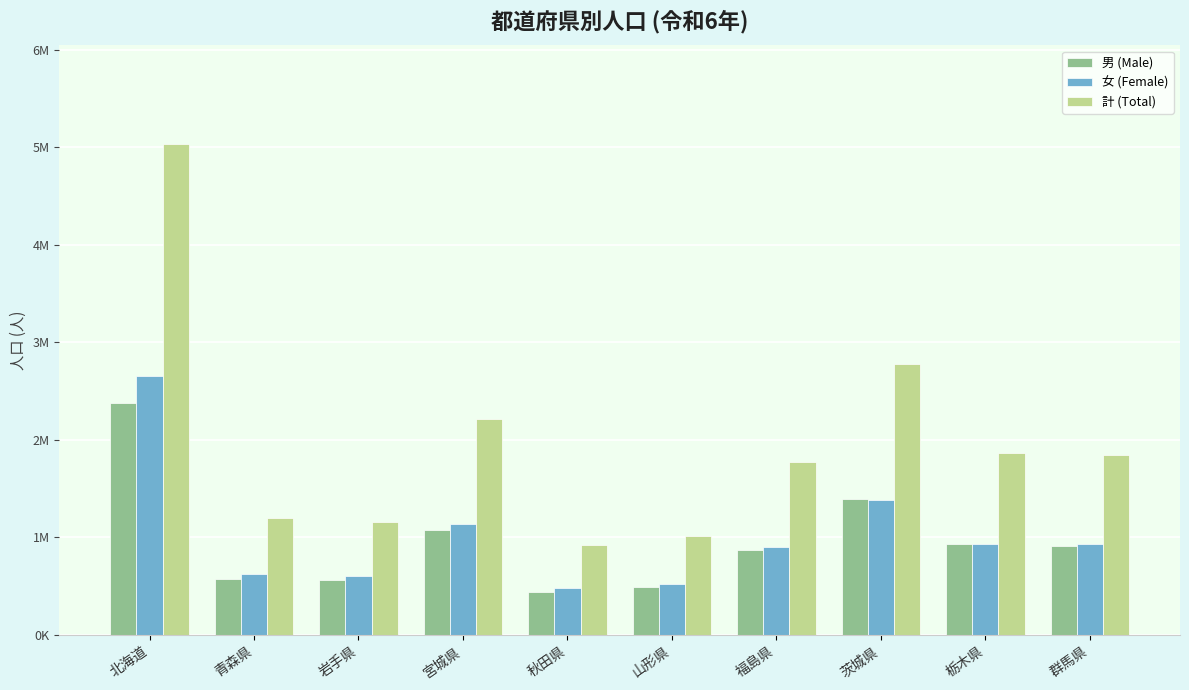

The value of 女 (Female) at 茨城県 is 1385655. True or false?

True